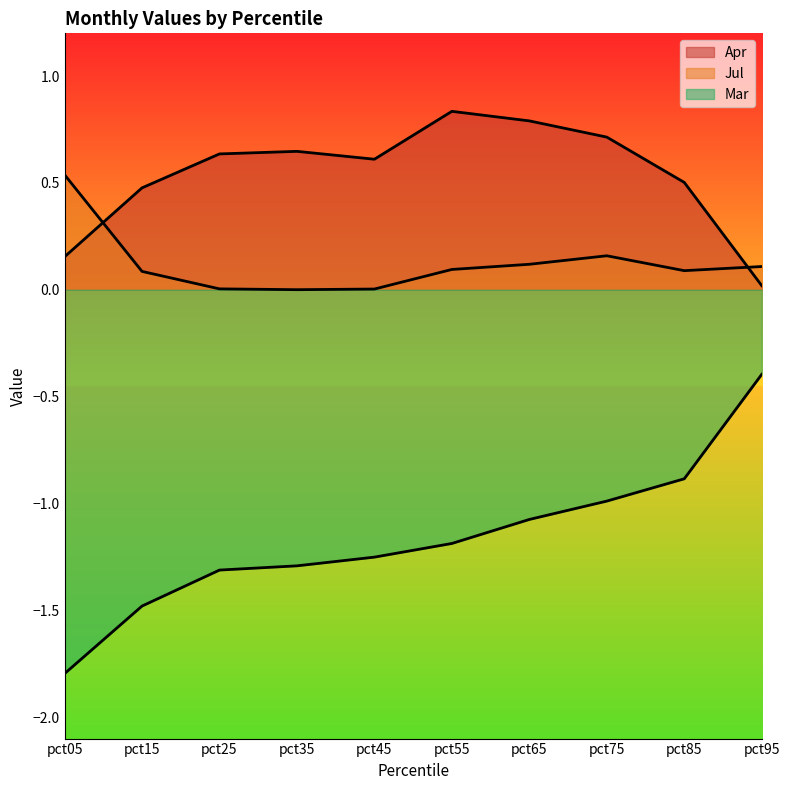

True or false: Mar and Jul cross at least once.

False